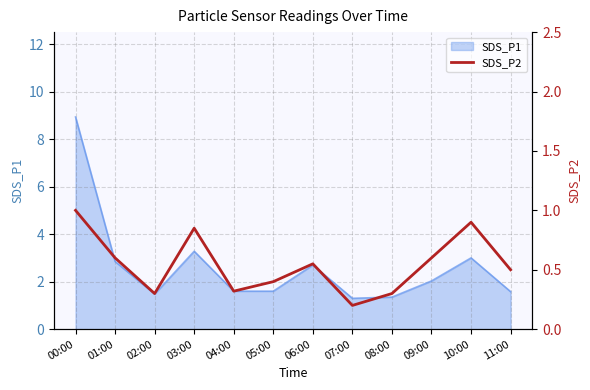

Does the chart display data point markers on the line(s)?

No